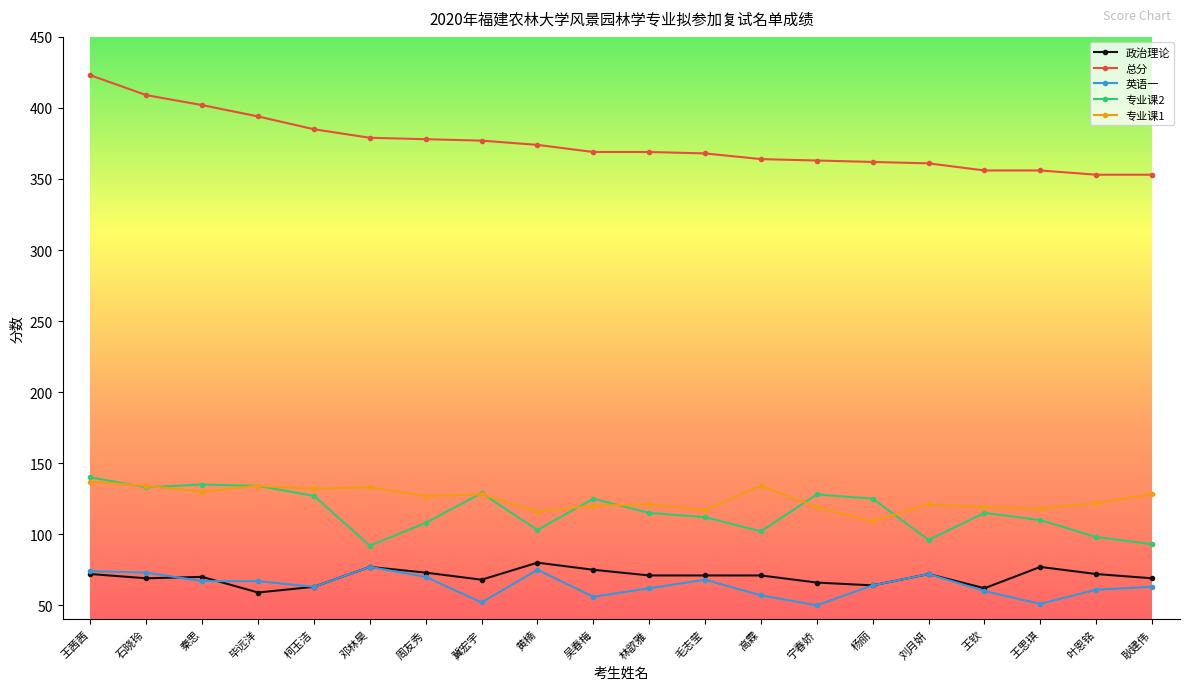

Which series has the widest spread of values?

总分